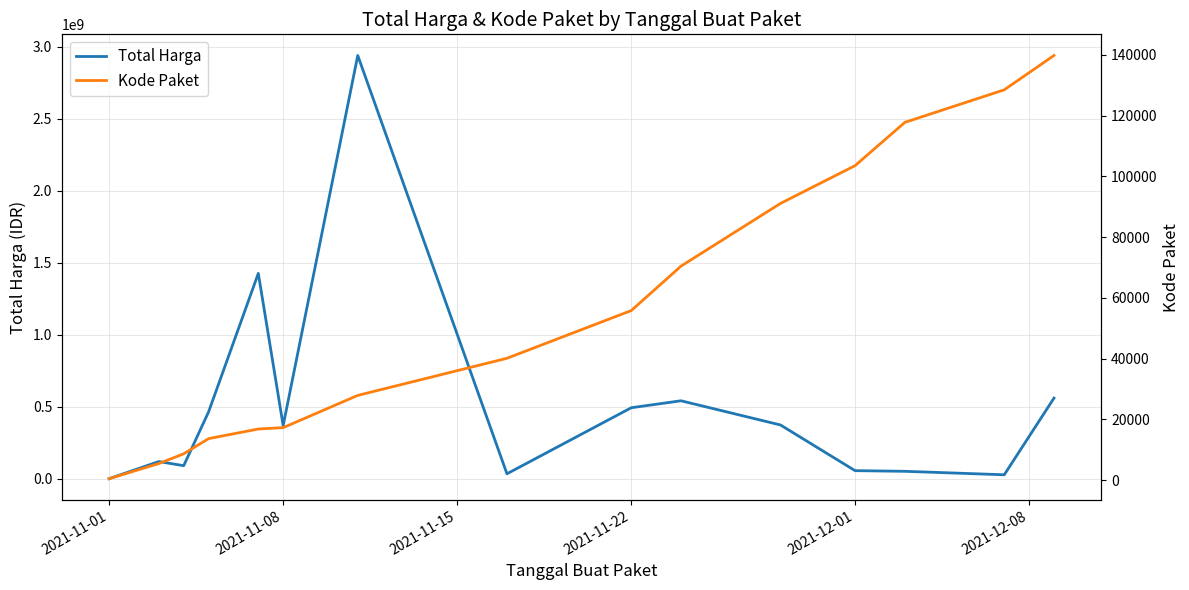

True or false: Total Harga and Kode Paket intersect in this chart.

False